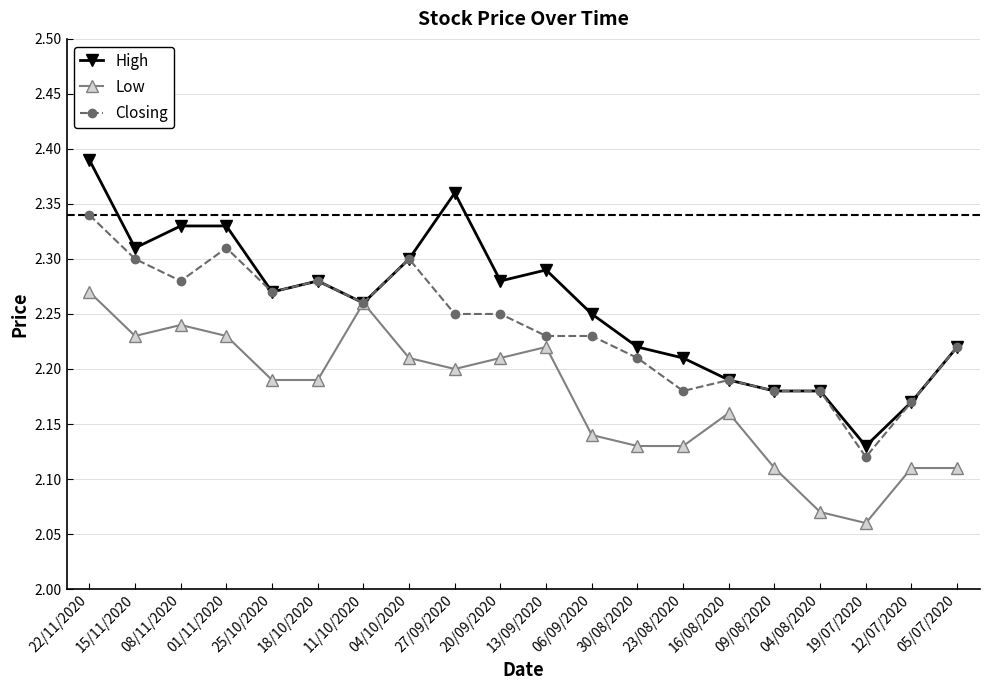

Where is Closing nearest to the value 2?

19/07/2020